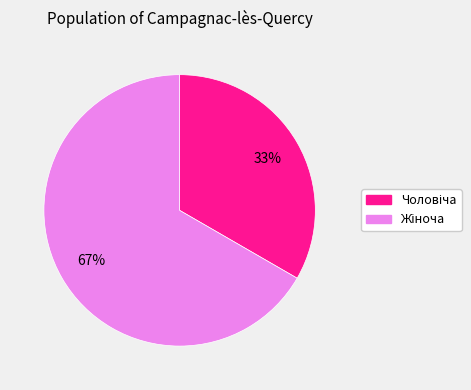

Is there a majority slice in this chart?

Yes